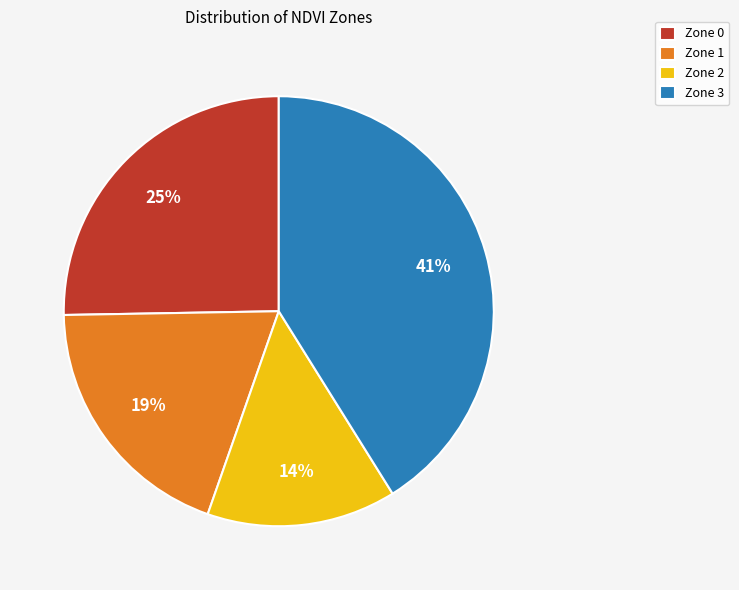

Do Zone 0 and Zone 3 together represent more than half of the pie?

Yes